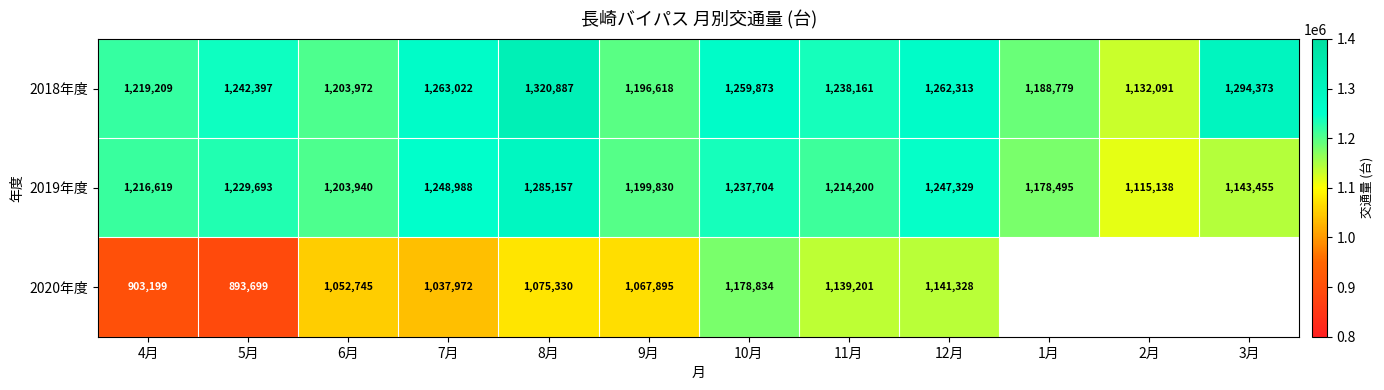

How many data points in 2018年度 are less than 1242397?

6